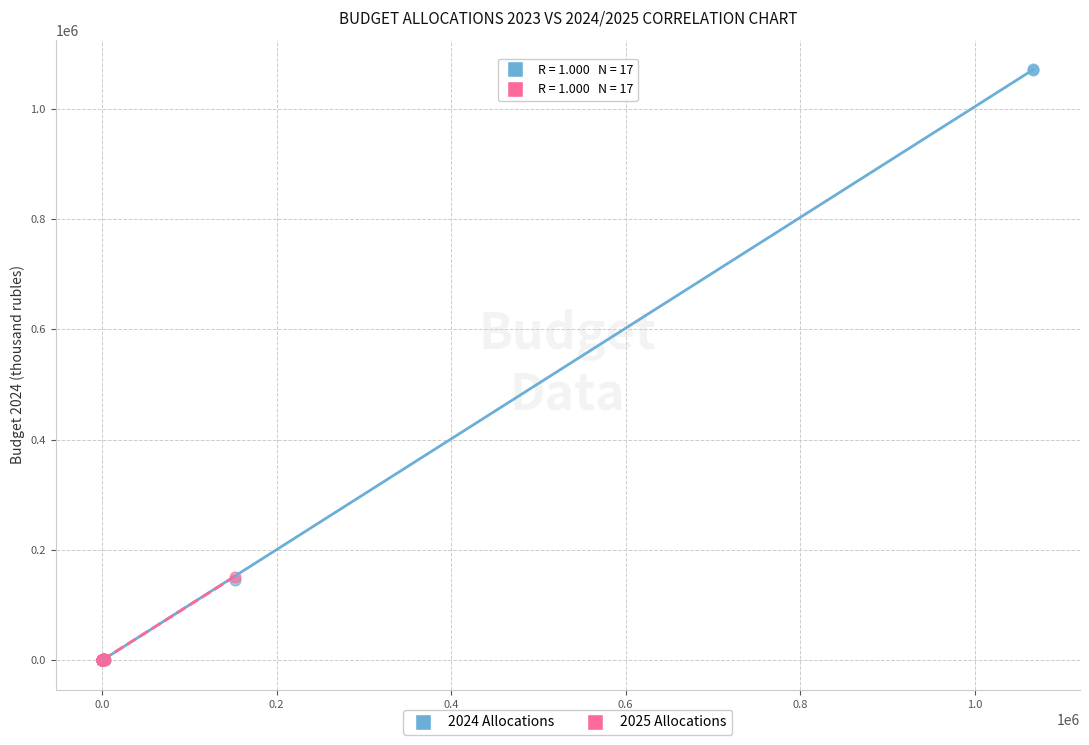

Which series contains the highest Y value?

2024 Allocations